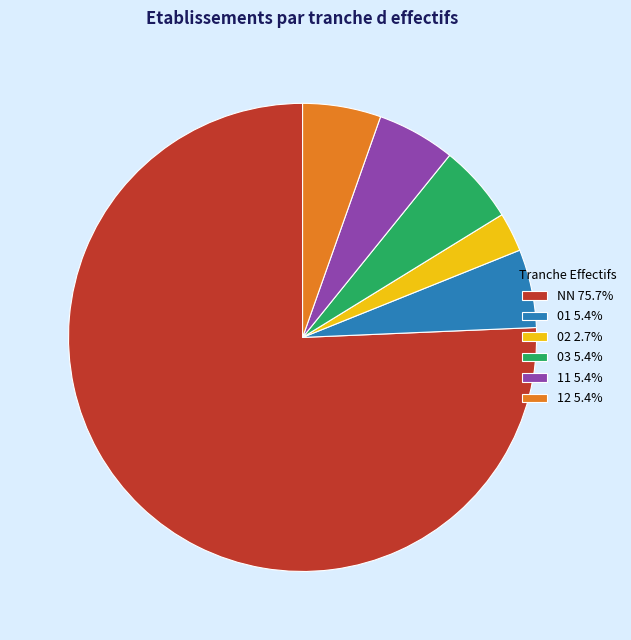

Is the sum of 11 5.4% and 03 5.4% greater than half?

No